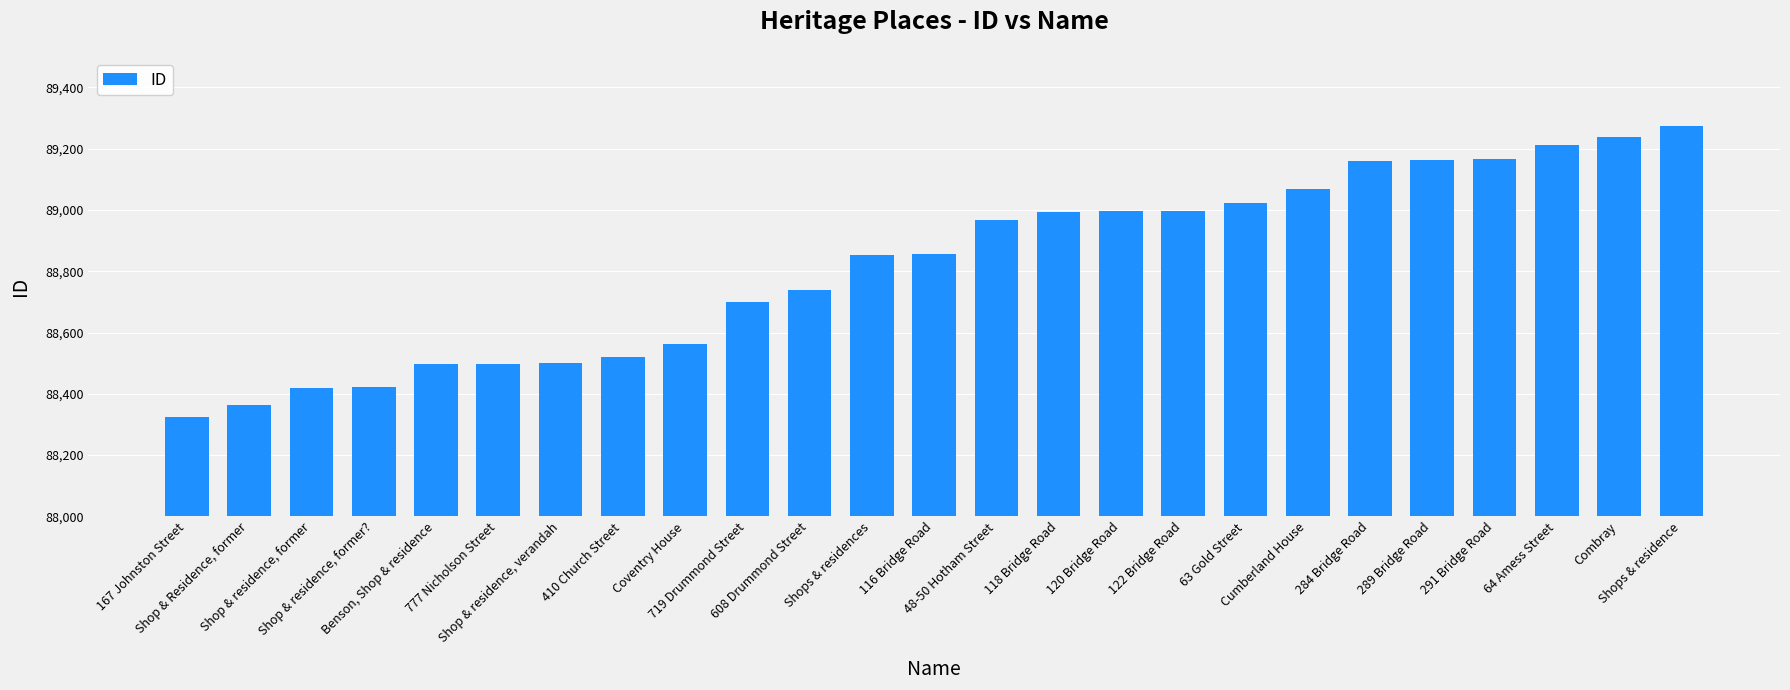

What position from the left is Shop & residence, former??

4